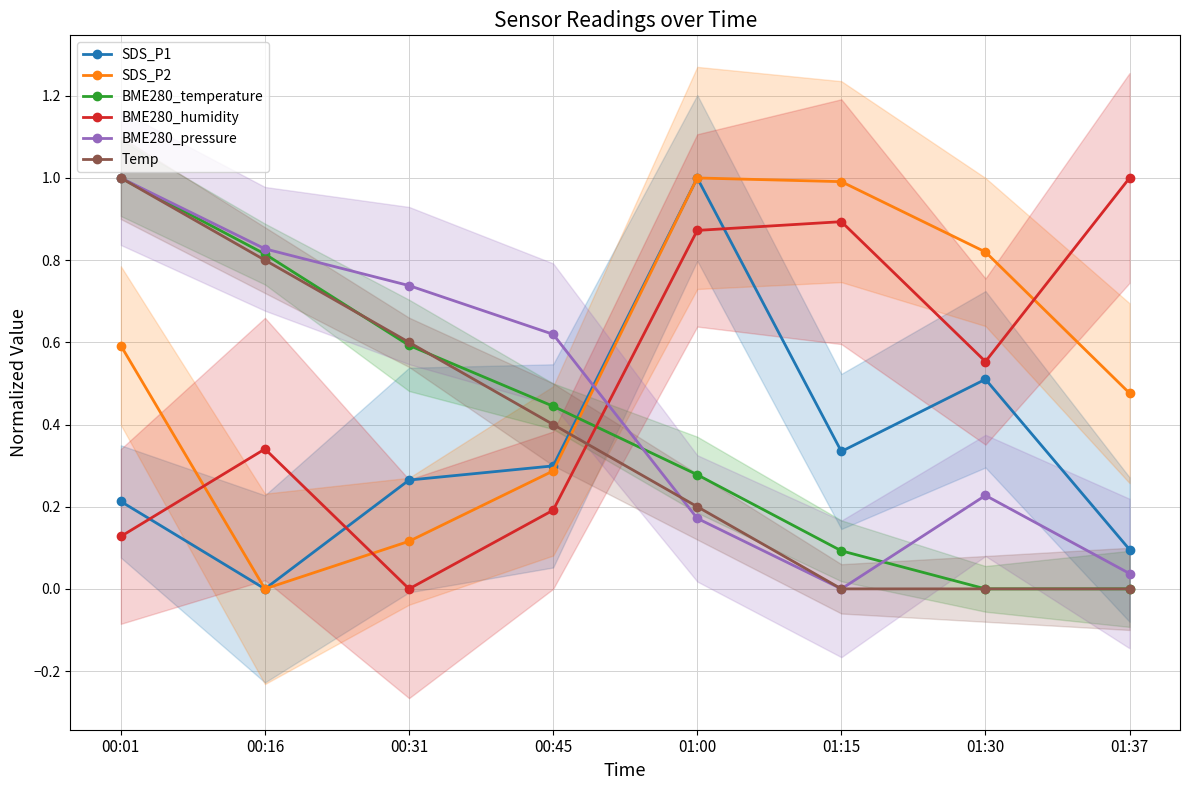

Reading left to right, what are all the values shown in this chart?

SDS_P1: 00:01=0.2	00:16=0.0	00:31=0.3	00:45=0.3	01:00=1.0	01:15=0.3	01:30=0.5	01:37=0.1
SDS_P2: 00:01=0.6	00:16=0.0	00:31=0.1	00:45=0.3	01:00=1.0	01:15=1.0	01:30=0.8	01:37=0.5
BME280_temperature: 00:01=1.0	00:16=0.8	00:31=0.6	00:45=0.4	01:00=0.3	01:15=0.1	01:30=0.0	01:37=0.0
BME280_humidity: 00:01=0.1	00:16=0.3	00:31=0.0	00:45=0.2	01:00=0.9	01:15=0.9	01:30=0.6	01:37=1.0
BME280_pressure: 00:01=1.0	00:16=0.8	00:31=0.7	00:45=0.6	01:00=0.2	01:15=0.0	01:30=0.2	01:37=0.0
Temp: 00:01=1.0	00:16=0.8	00:31=0.6	00:45=0.4	01:00=0.2	01:15=0.0	01:30=0.0	01:37=0.0